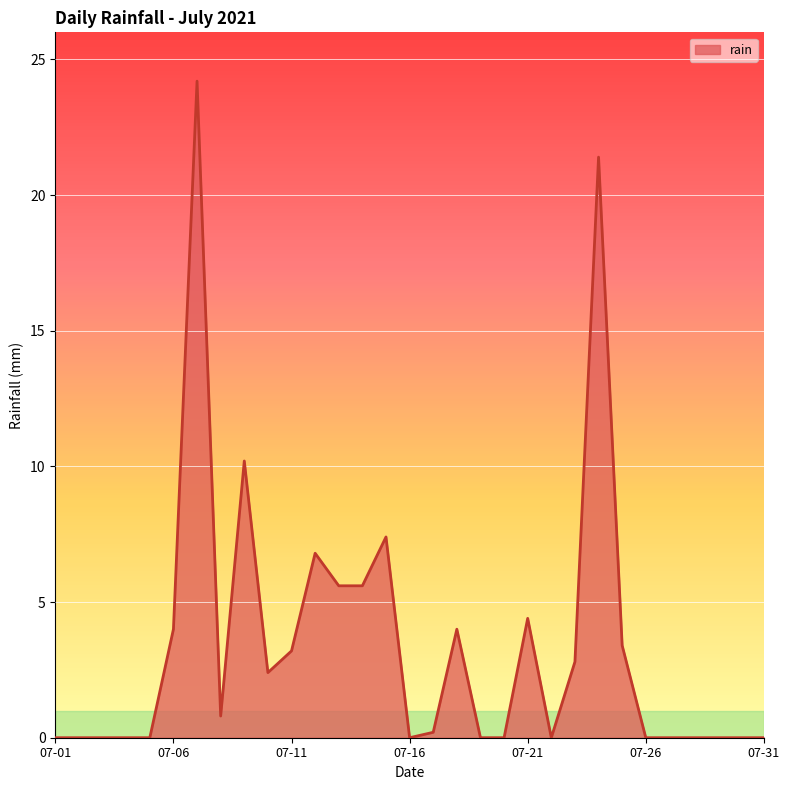

Does the chart display data point markers on the line(s)?

No